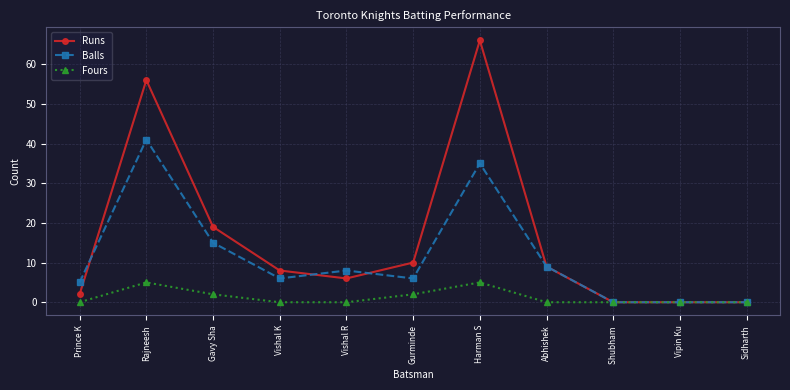

True or false: Runs has more than 1 points higher than both neighbors.

True